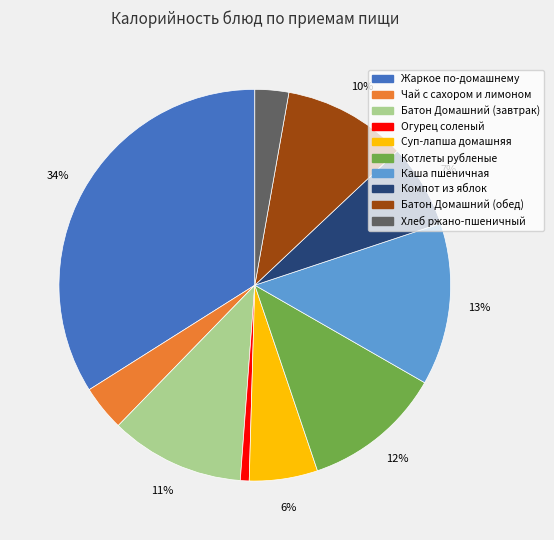

Is Батон Домашний (обед) the majority of the pie?

No